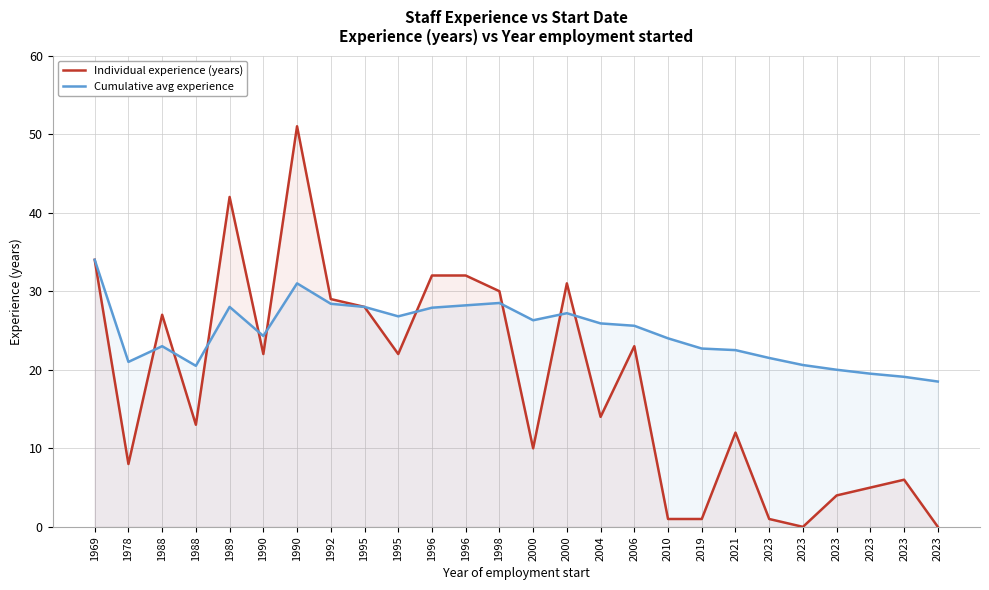

What is the value of the Cumulative avg experience point at the 13th from the left?

28.5